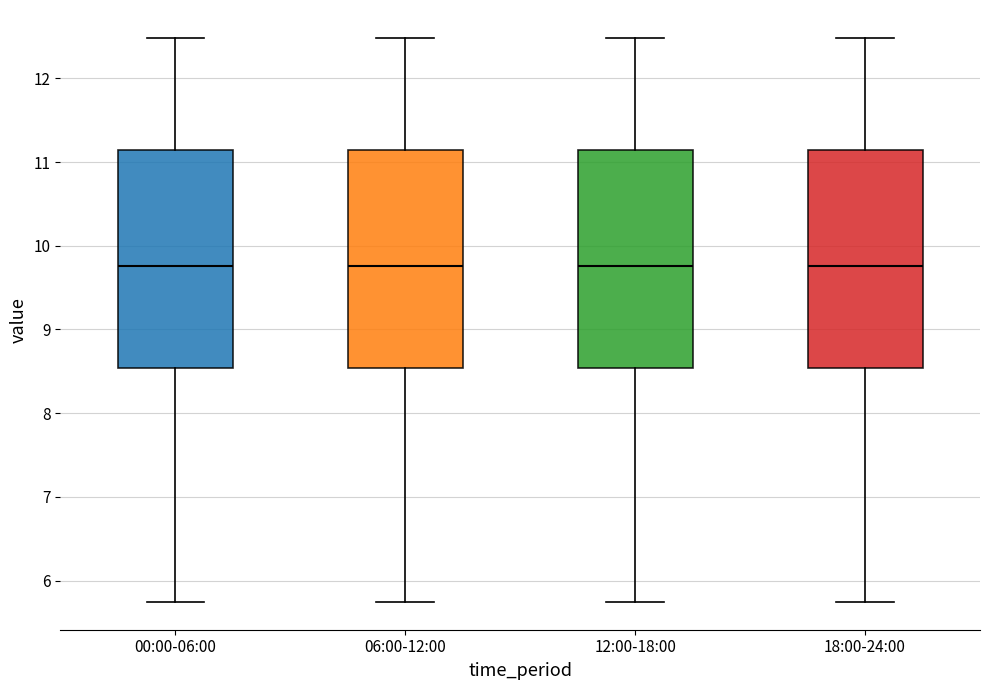

Reading left to right, transcribe this box plot: for each box, give where its median line is, the range the box spans, and where its two whiskers end, as read against the y-axis. The values are not printed on the chart, so give them approximately, as read against the axis.

00:00-06:00: median 9.8, box 8.5 to 11.1, whiskers 5.8 to 12.5
06:00-12:00: median 9.8, box 8.5 to 11.1, whiskers 5.8 to 12.5
12:00-18:00: median 9.8, box 8.5 to 11.1, whiskers 5.8 to 12.5
18:00-24:00: median 9.8, box 8.5 to 11.1, whiskers 5.8 to 12.5